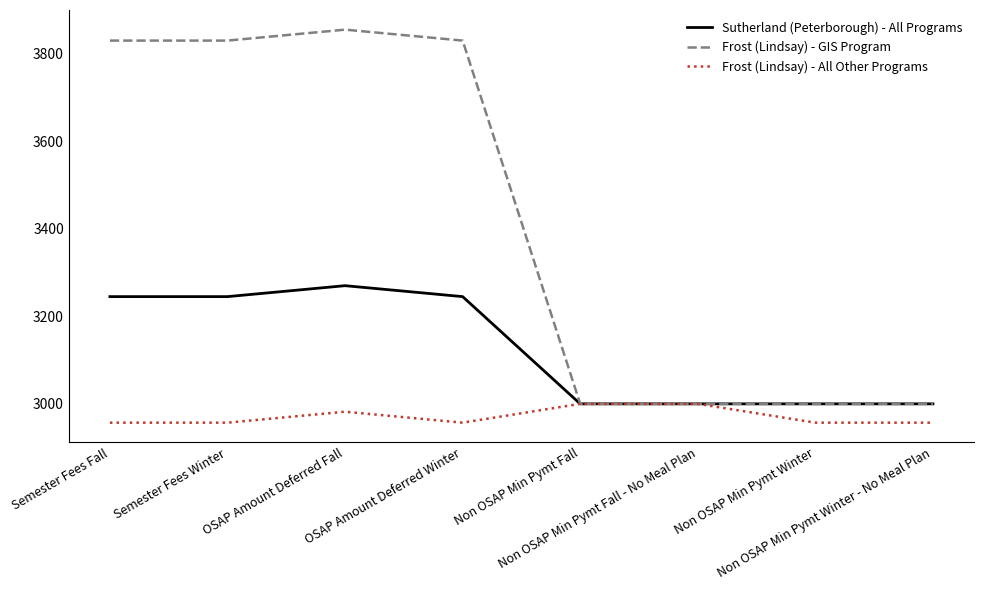

How many lines are shown in the chart?

3